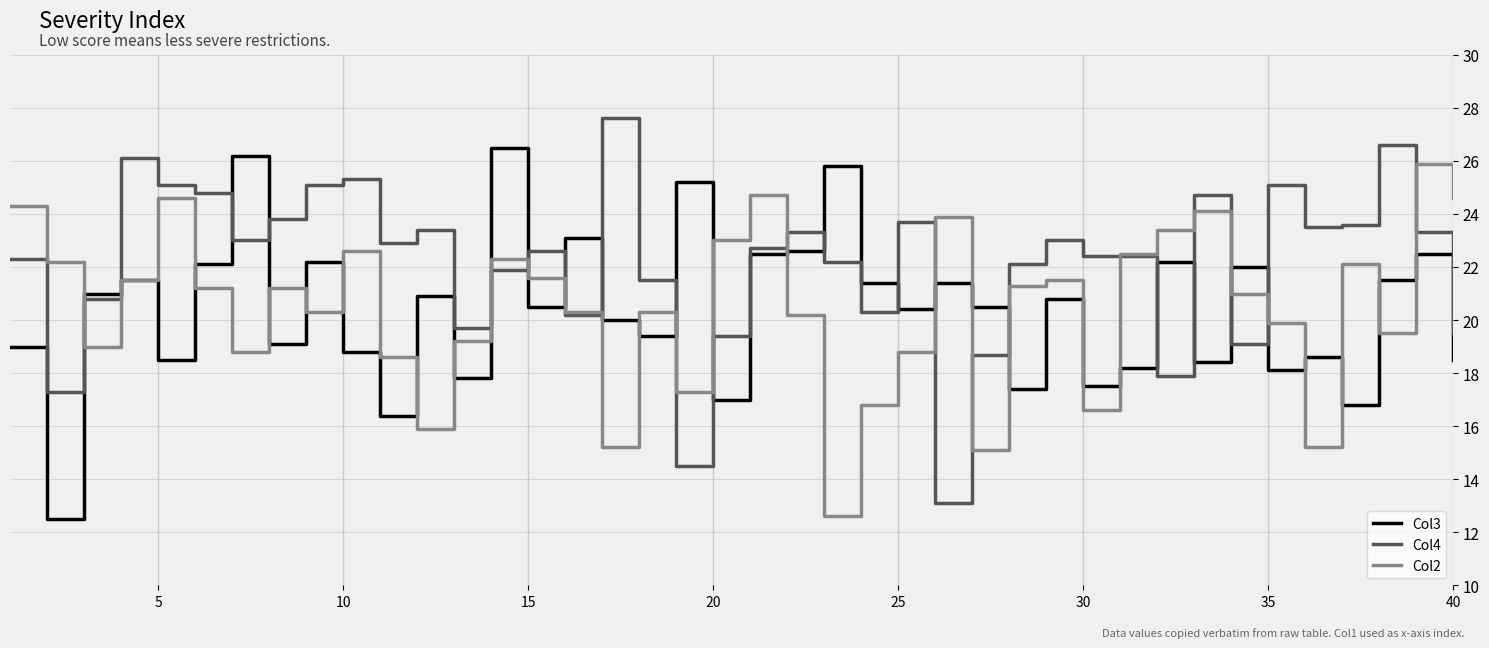

What is the maximum value shown in the chart?

27.6